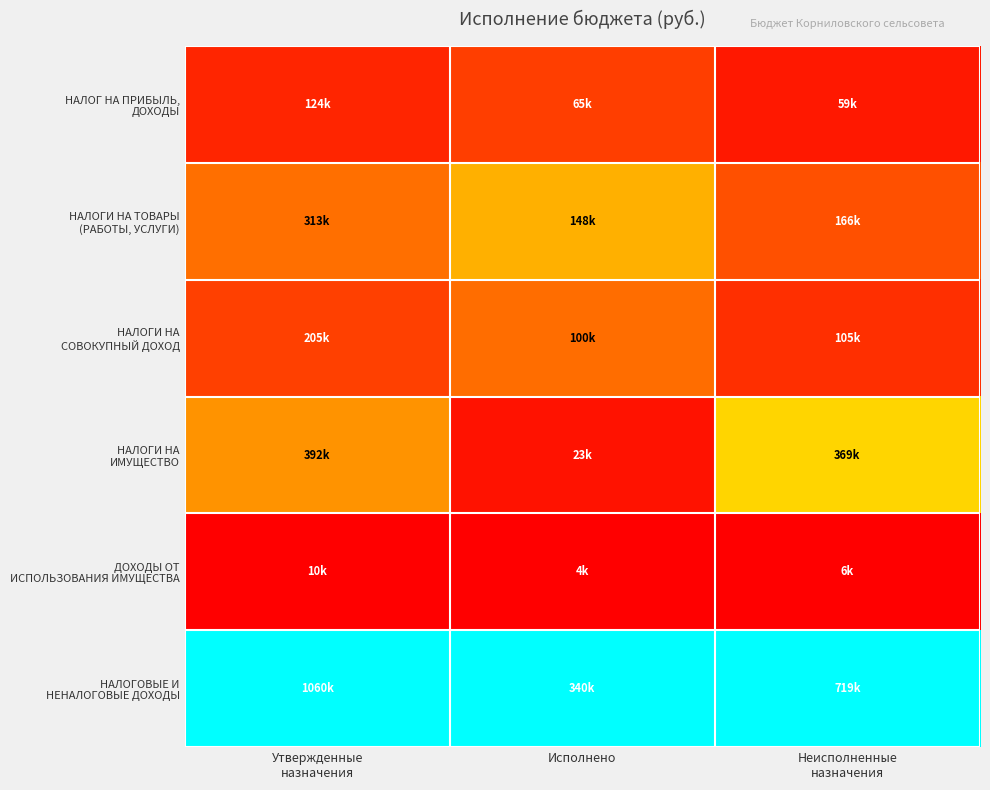

What is the difference between the highest and lowest values at Неисполненные
назначения?

1.0